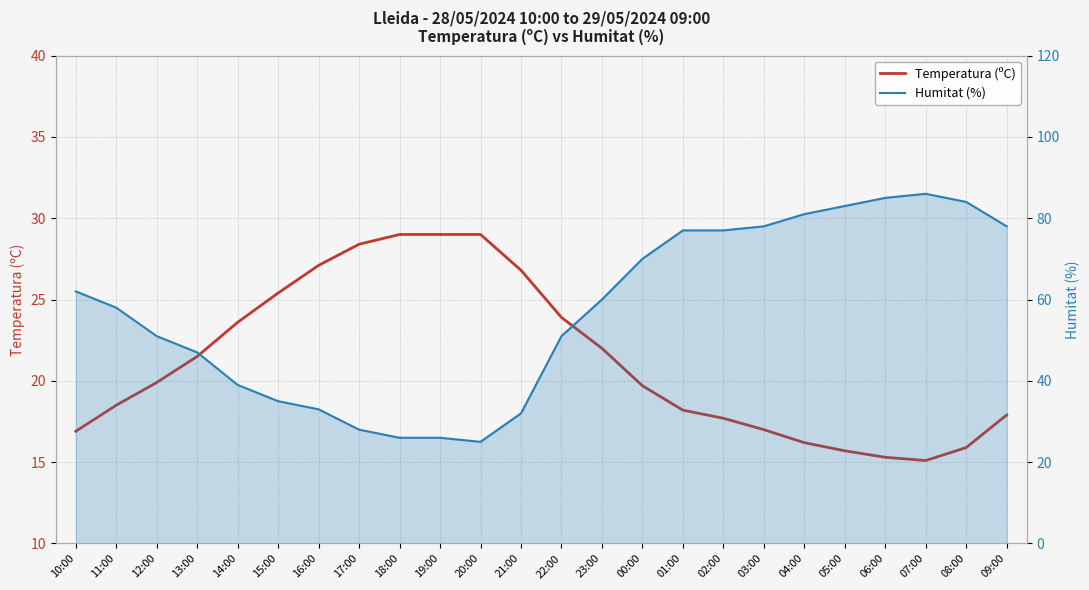

Which series changed the most between 05:00 and 07:00?

Humitat (%)